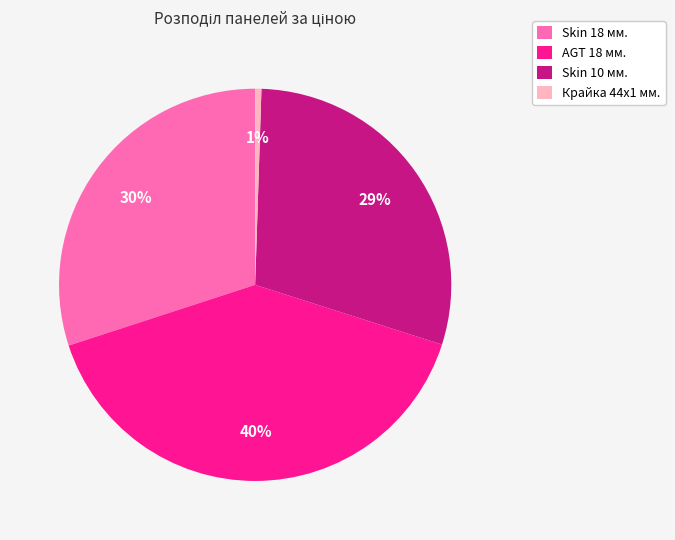

Does any single category account for the majority?

No